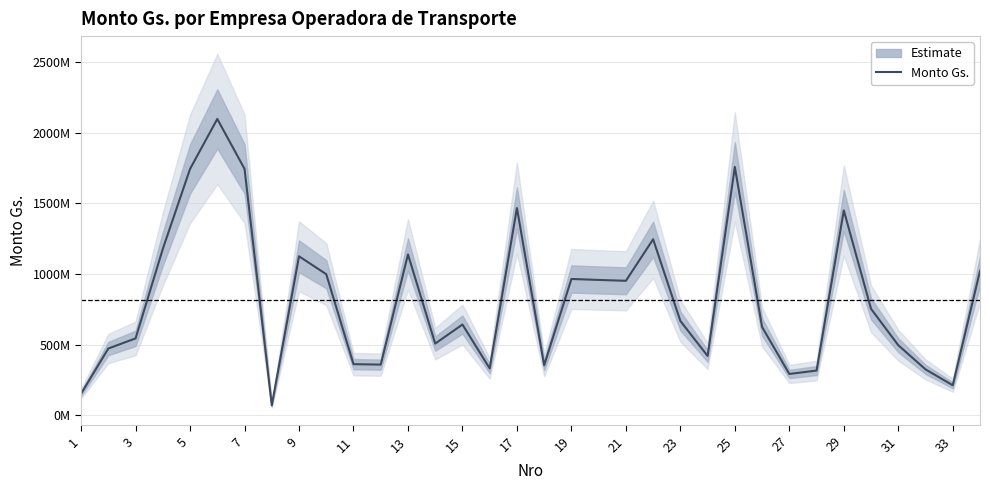

How many points are lower than both their immediate neighbors (excluding endpoints)?

9